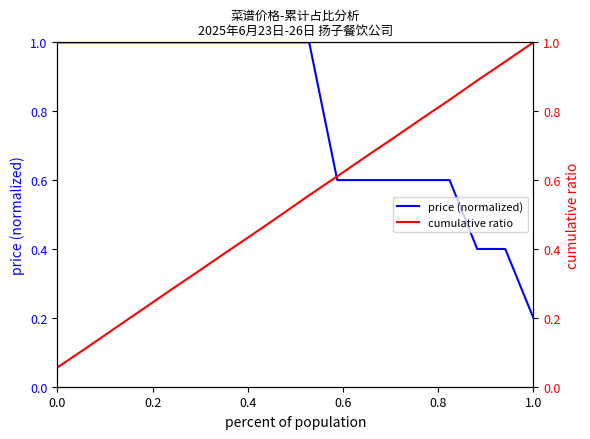

Between 11 and 14, which series saw the biggest shift?

cumulative ratio